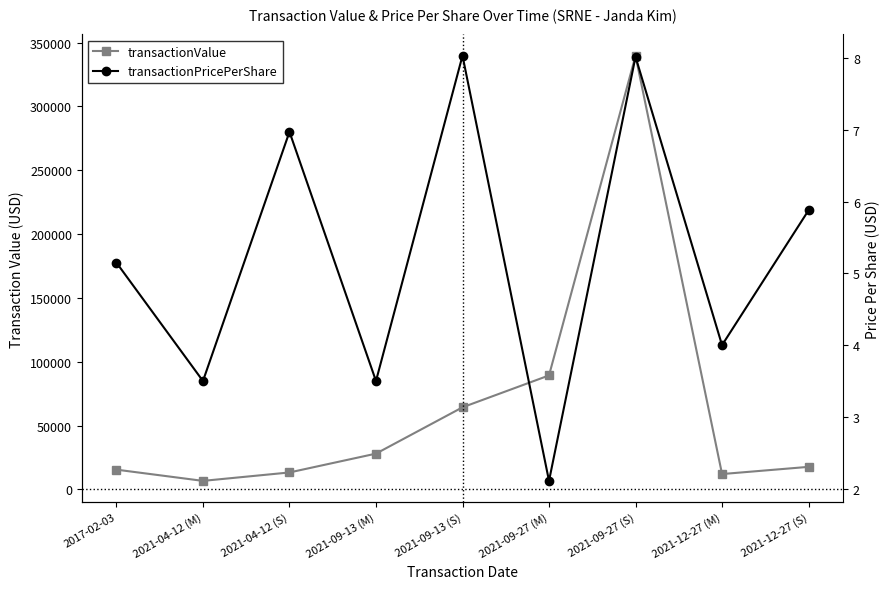

Reading left to right, extract all data points from this chart.

transactionValue: 2017-02-03=15450.0	2021-04-12 (M)=6650.0	2021-04-12 (S)=13251.0	2021-09-13 (M)=28000.0	2021-09-13 (S)=64285.0	2021-09-27 (M)=89264.0	2021-09-27 (S)=339720.0	2021-12-27 (M)=12000.0	2021-12-27 (S)=17640.0
transactionPricePerShare: 2017-02-03=5.2	2021-04-12 (M)=3.5	2021-04-12 (S)=7.0	2021-09-13 (M)=3.5	2021-09-13 (S)=8.0	2021-09-27 (M)=2.1	2021-09-27 (S)=8.0	2021-12-27 (M)=4.0	2021-12-27 (S)=5.9